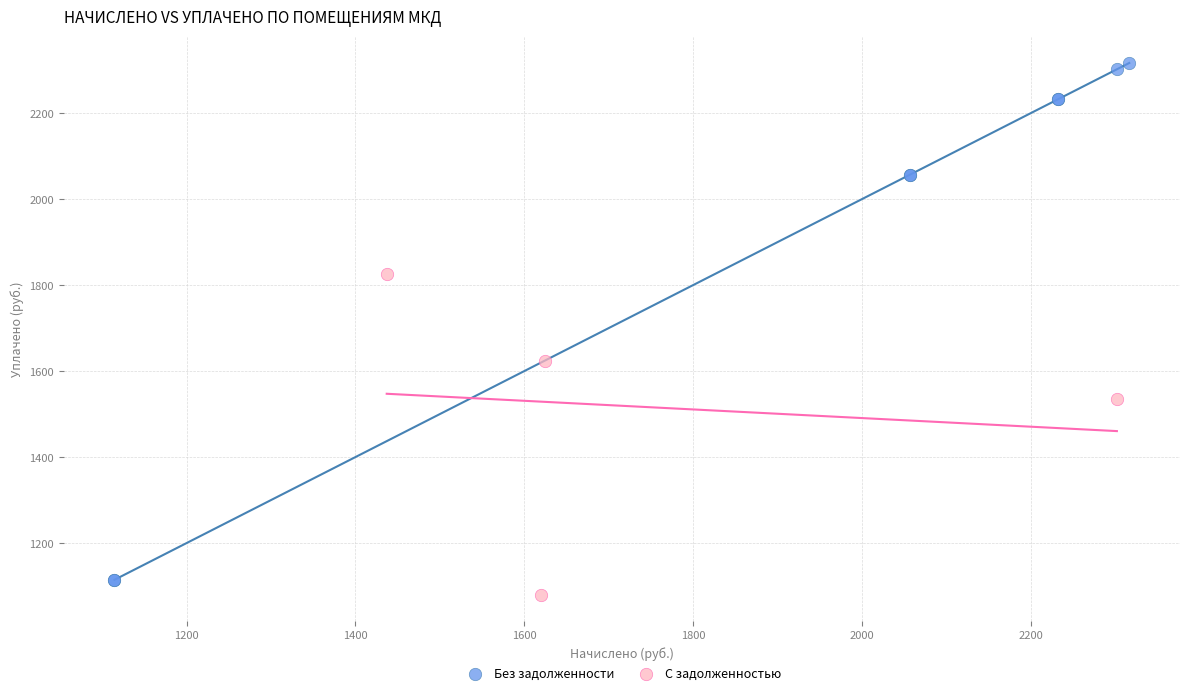

Which series has the widest spread of Y values?

Без задолженности